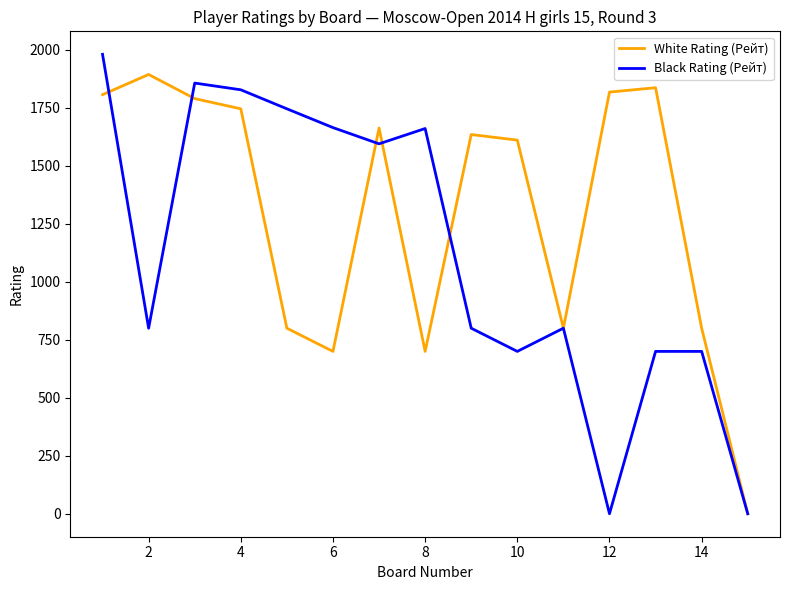

What is the average value of the White Rating (Рейт) series?

1307